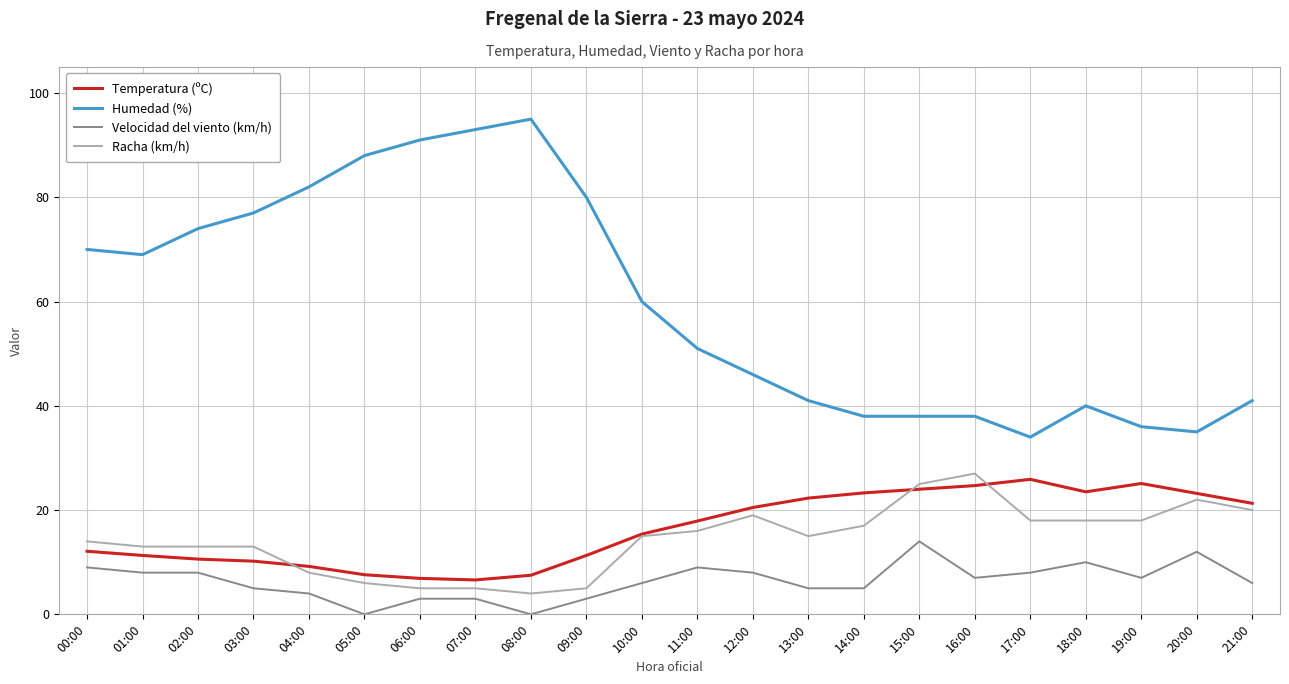

True or false: Temperatura (ºC) has more than 1 interior local peaks.

True